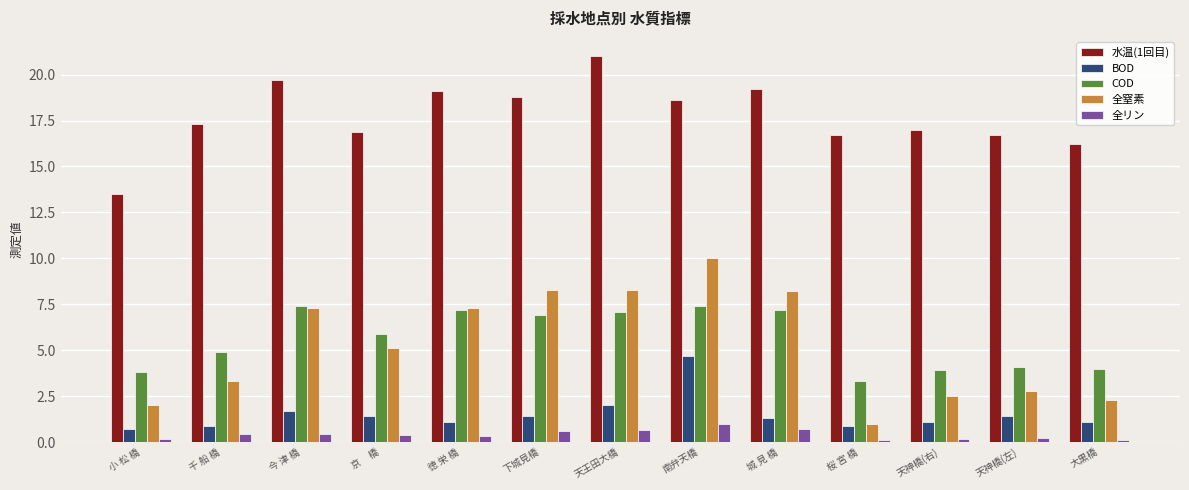

What is the greatest value displayed?

21.0